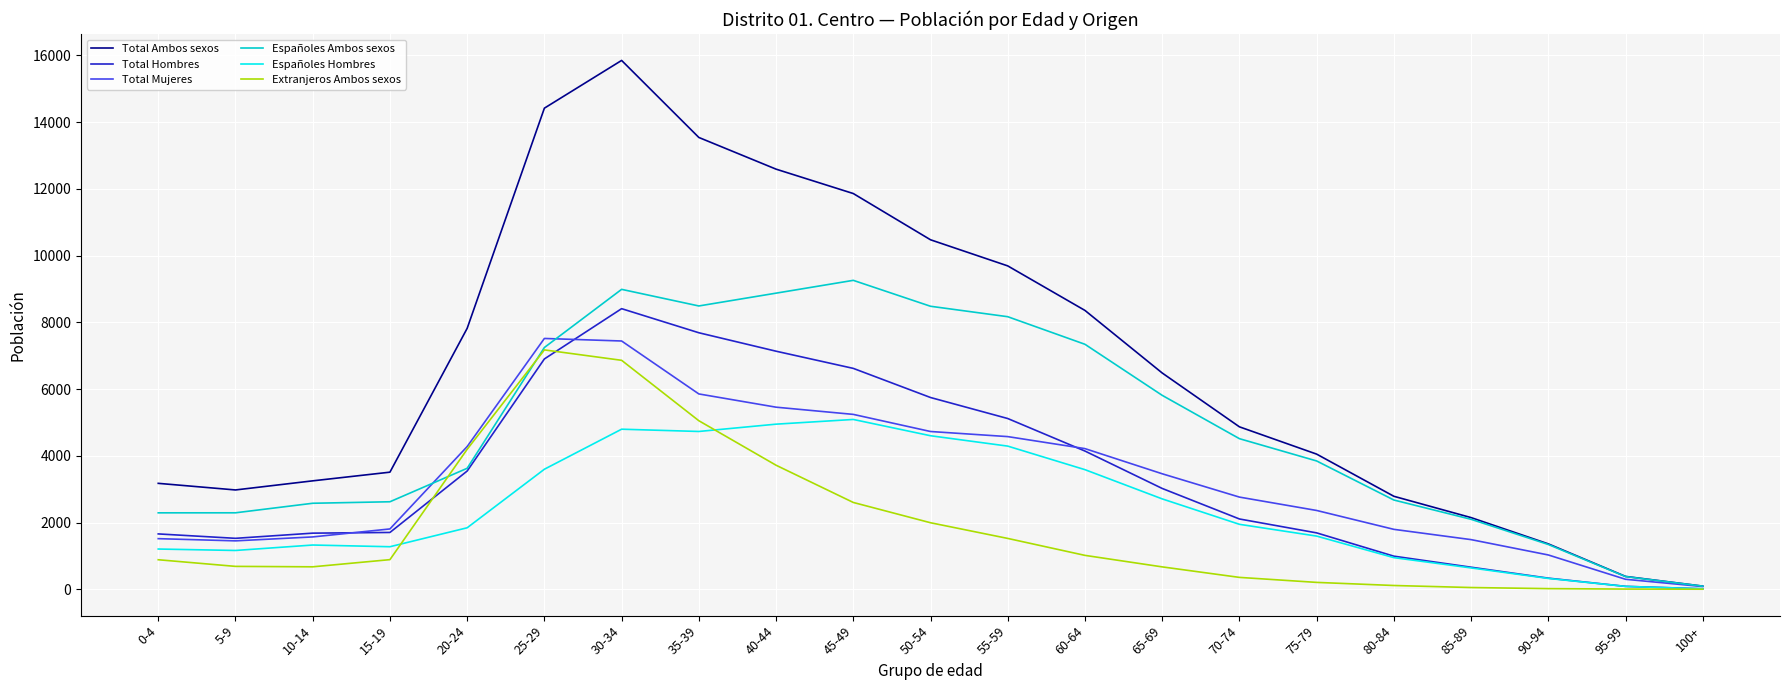

What is the difference between the maximum and minimum values in the Extranjeros Ambos sexos series?

7173